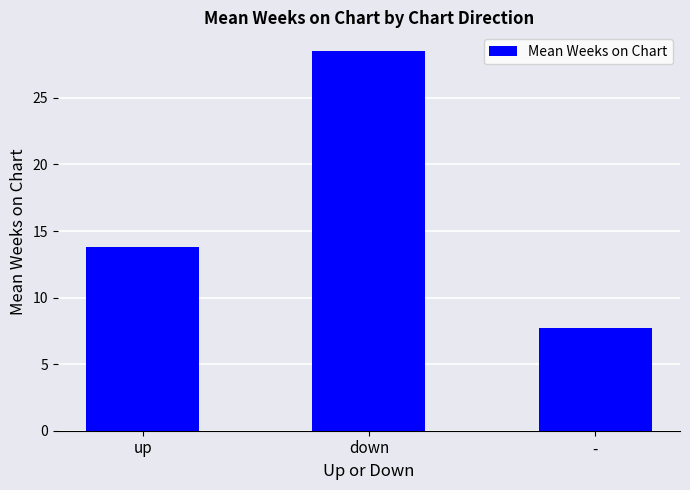

What is the greatest value displayed?

28.5